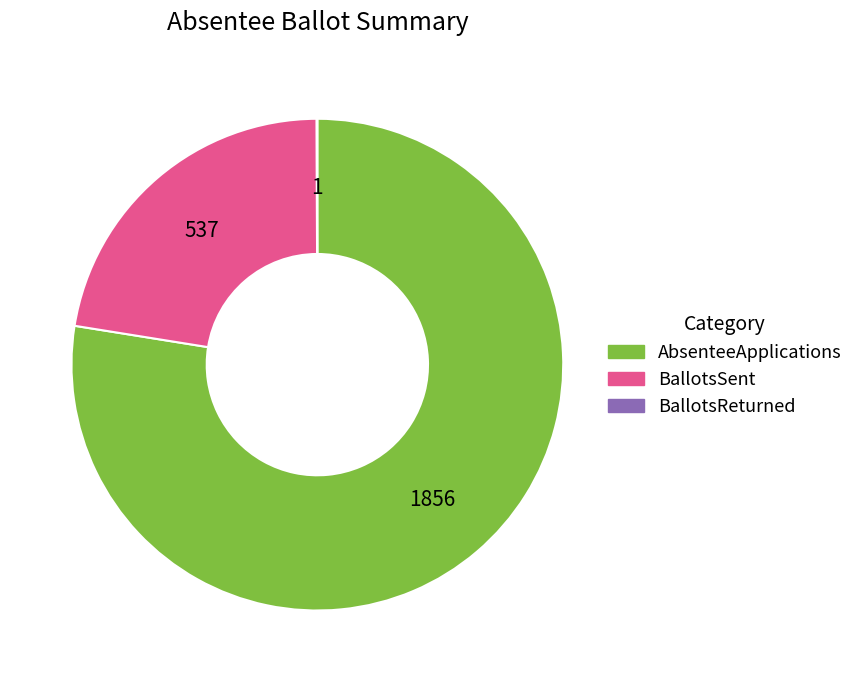

What is the largest slice in the pie chart?

AbsenteeApplications